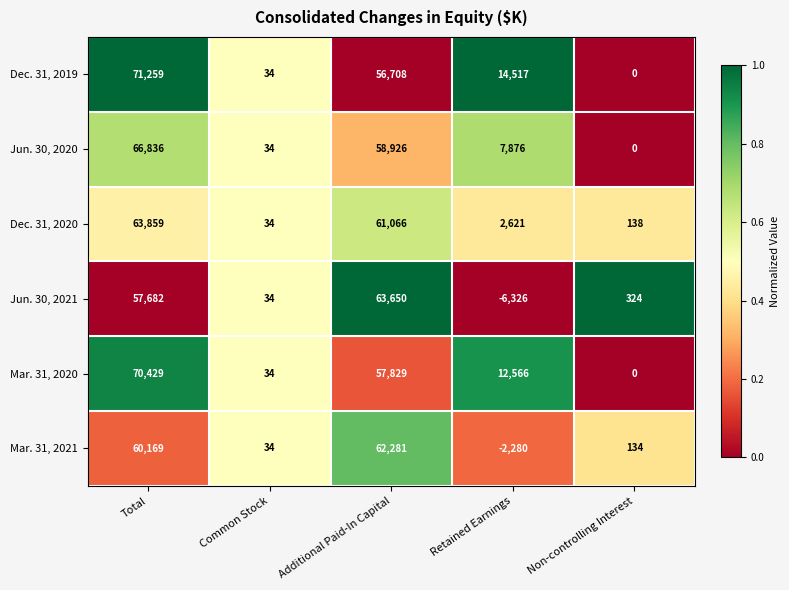

The Mar. 31, 2020 series shows 96037 at Additional Paid-In Capital. True or false?

False